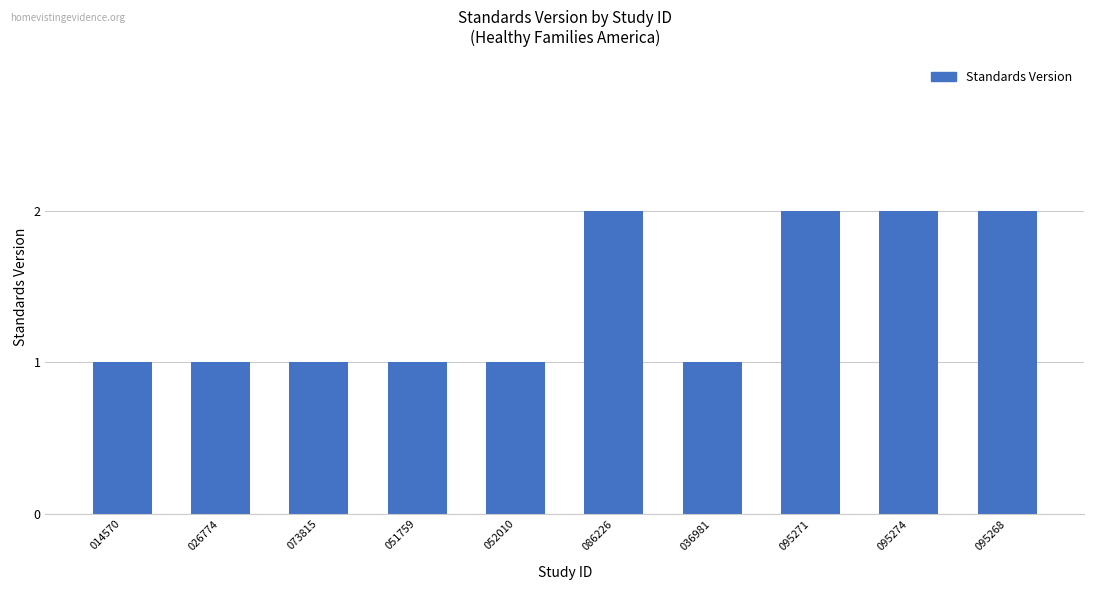

Reading left to right, extract all data points from this chart.

014570=1	026774=1	073815=1	051759=1	052010=1	086226=2	036981=1	095271=2	095274=2	095268=2